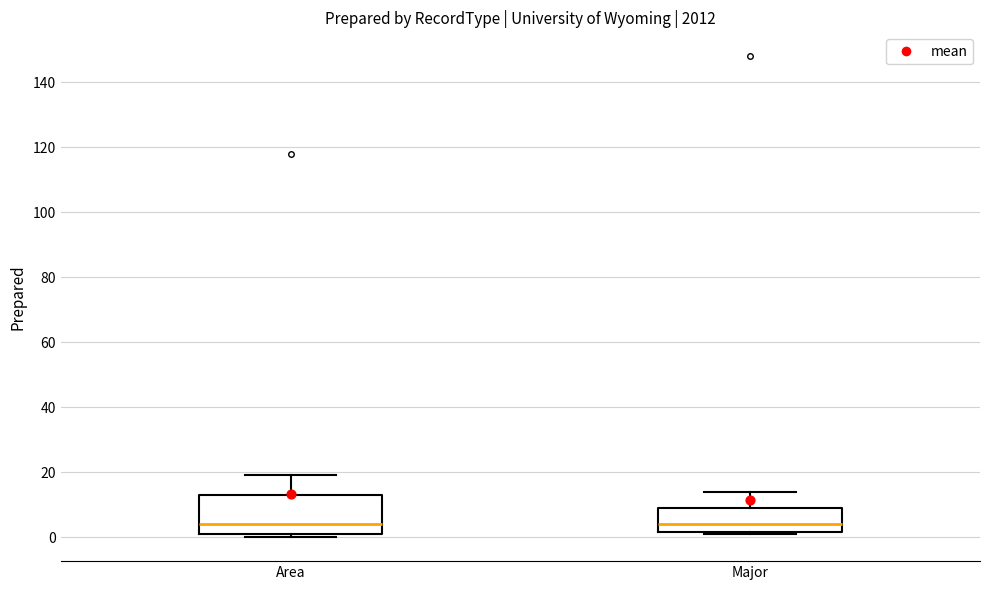

Where is the lower edge of the box for Major on the y-axis? The values are not printed on the chart, so give them approximately, as read against the axis.

2